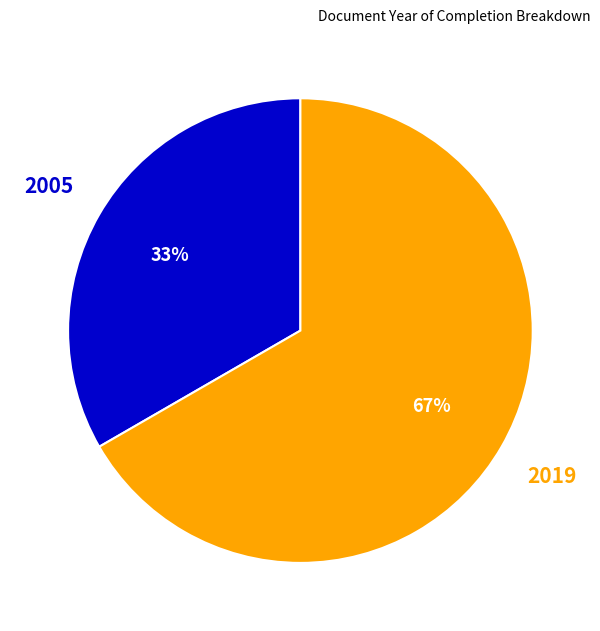

Does any single category account for the majority?

Yes